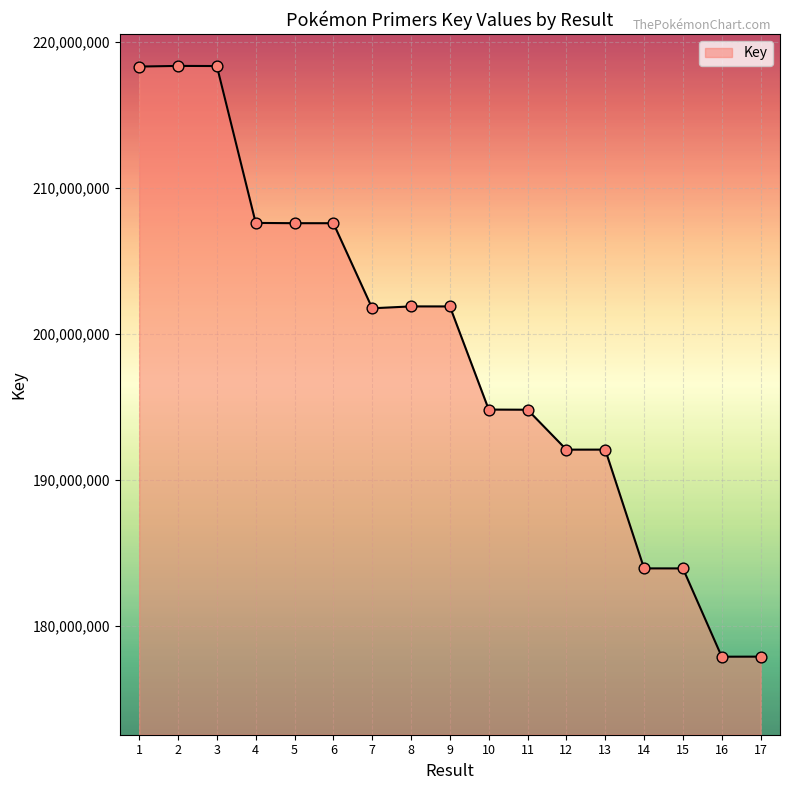

What is the change in value from 3 to 9?

-16444468